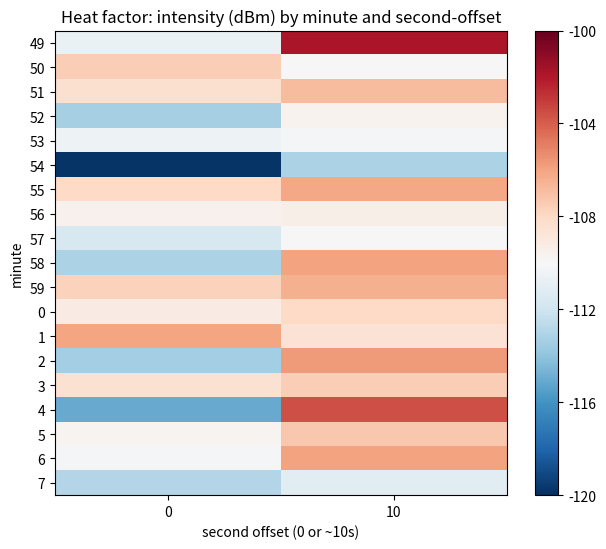

What is the greatest value displayed?

-101.9